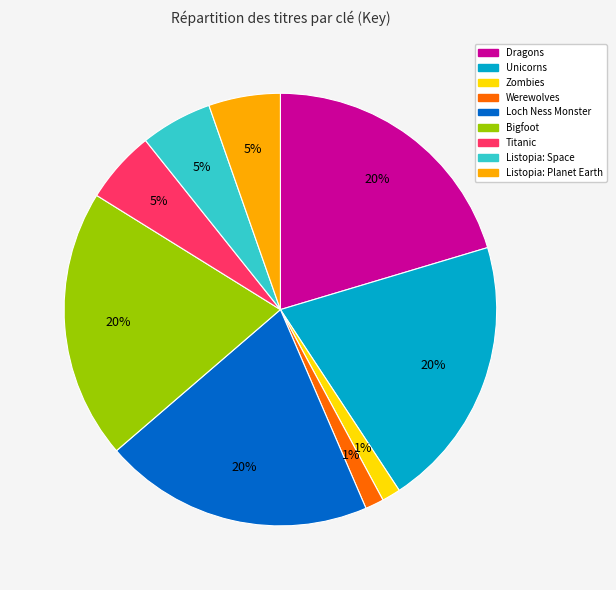

True or false: Unicorns accounts for 32% of the total.

False